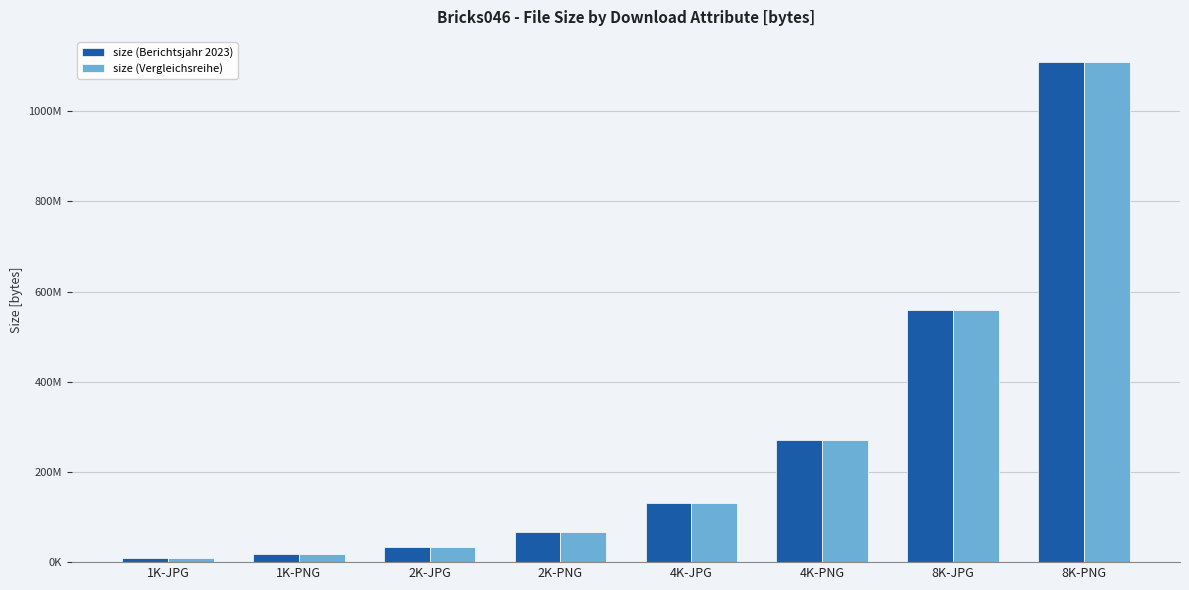

At which label does size (Vergleichsreihe) reach its minimum?

1K-JPG